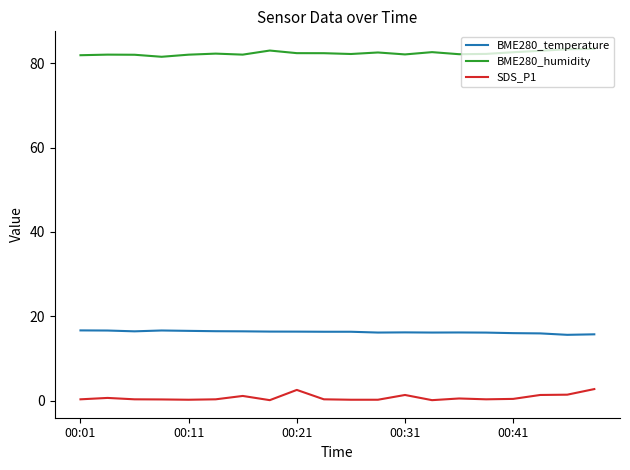

List the series in order of their peak value, lowest first.

SDS_P1, BME280_temperature, BME280_humidity